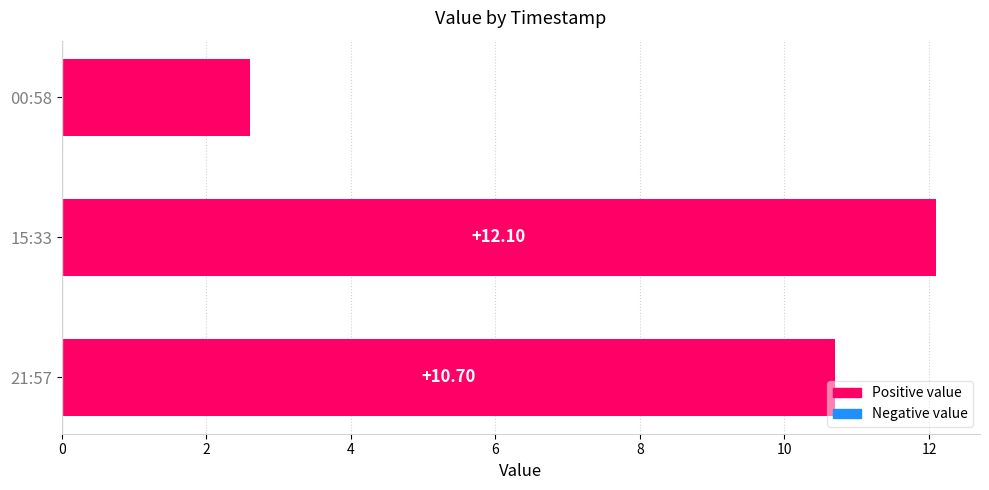

Between 00:58 and 21:57, which is larger?

21:57